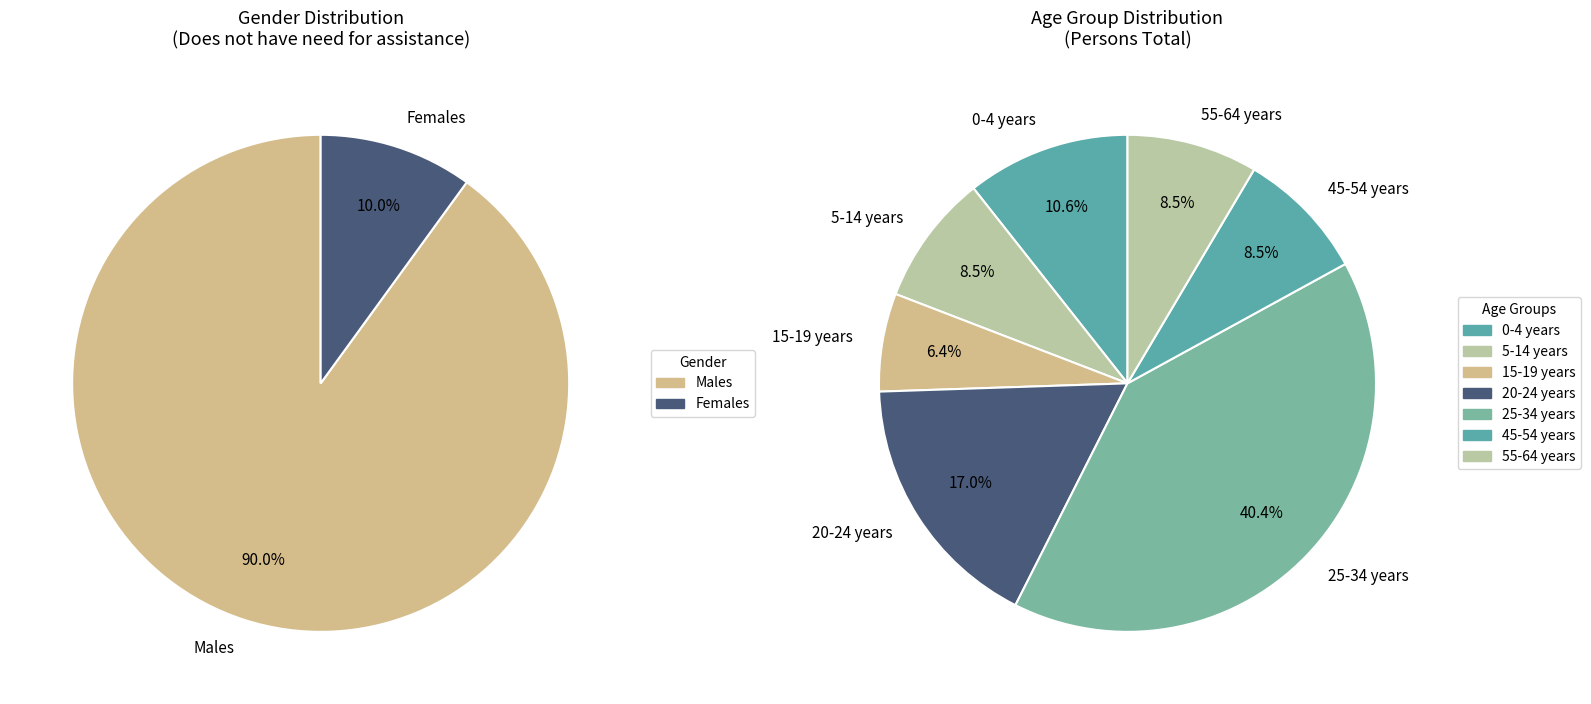

Combined, do 15-19 years and 65 years and over account for over 50%?

No